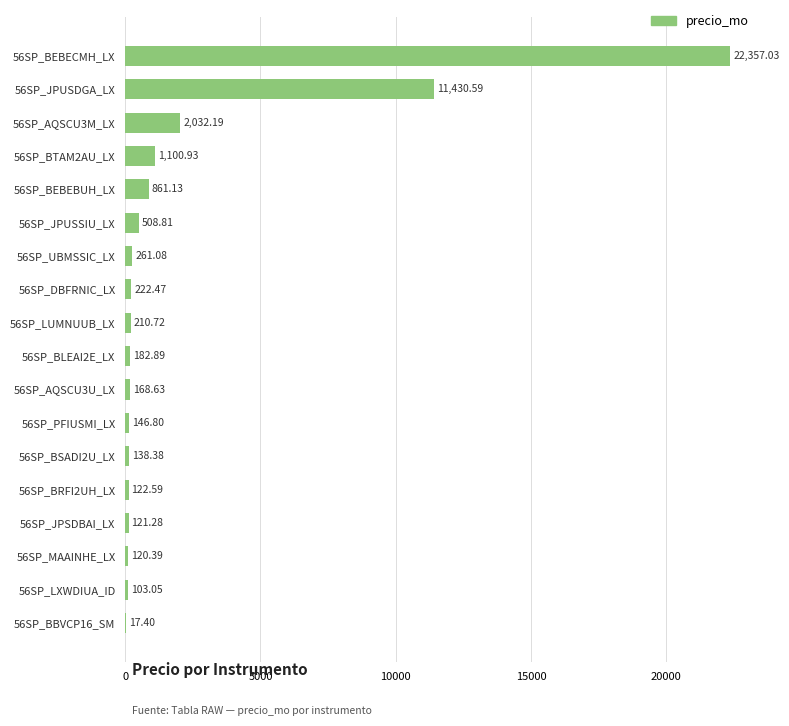

What is the change in value from 56SP_JPUSDGA_LX to 56SP_LUMNUUB_LX?

-11219.9